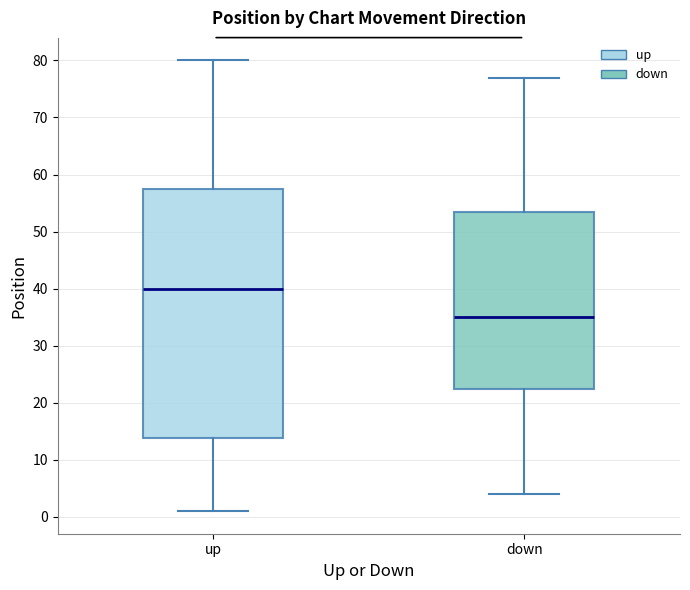

Comparing the boxes themselves (not the whiskers), which one is the tallest?

up